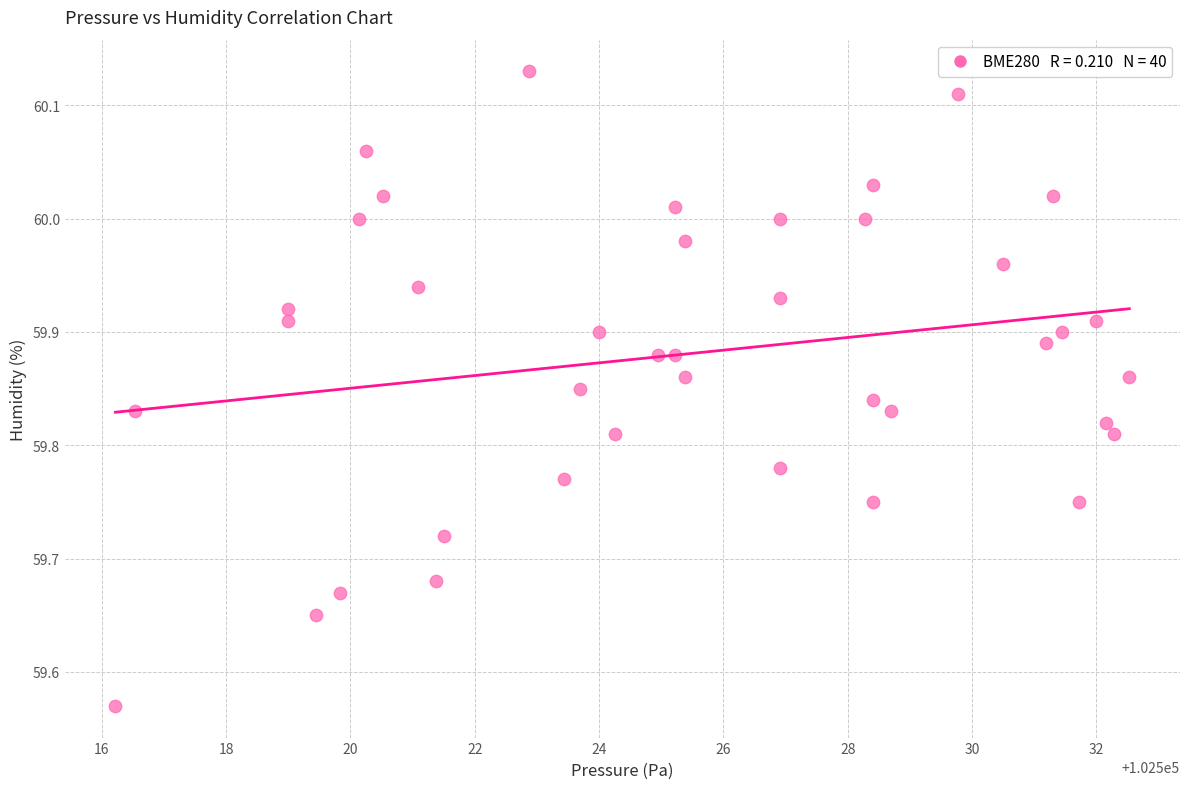

What is the range of X values (max minus min)?

16.3